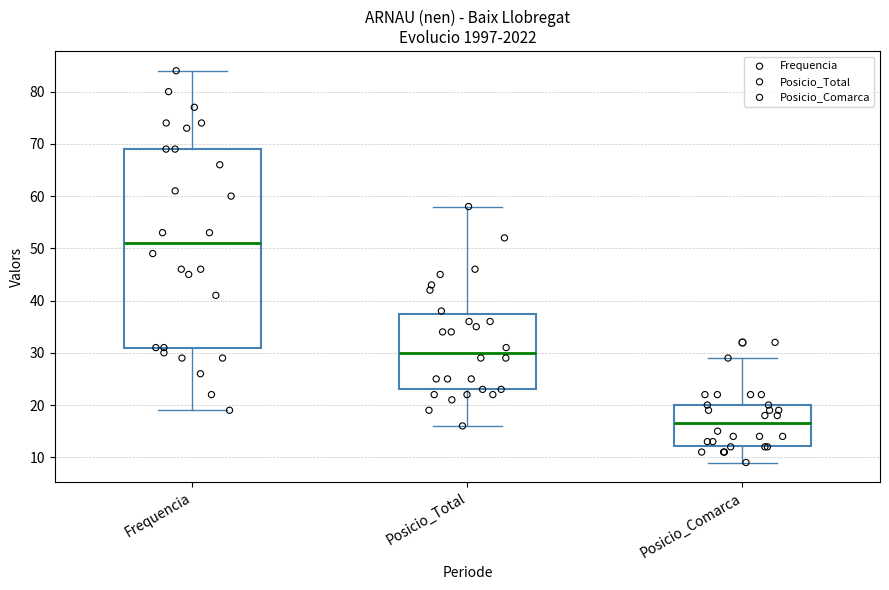

Which box is the tallest, from its lower edge to its upper edge?

Frequencia